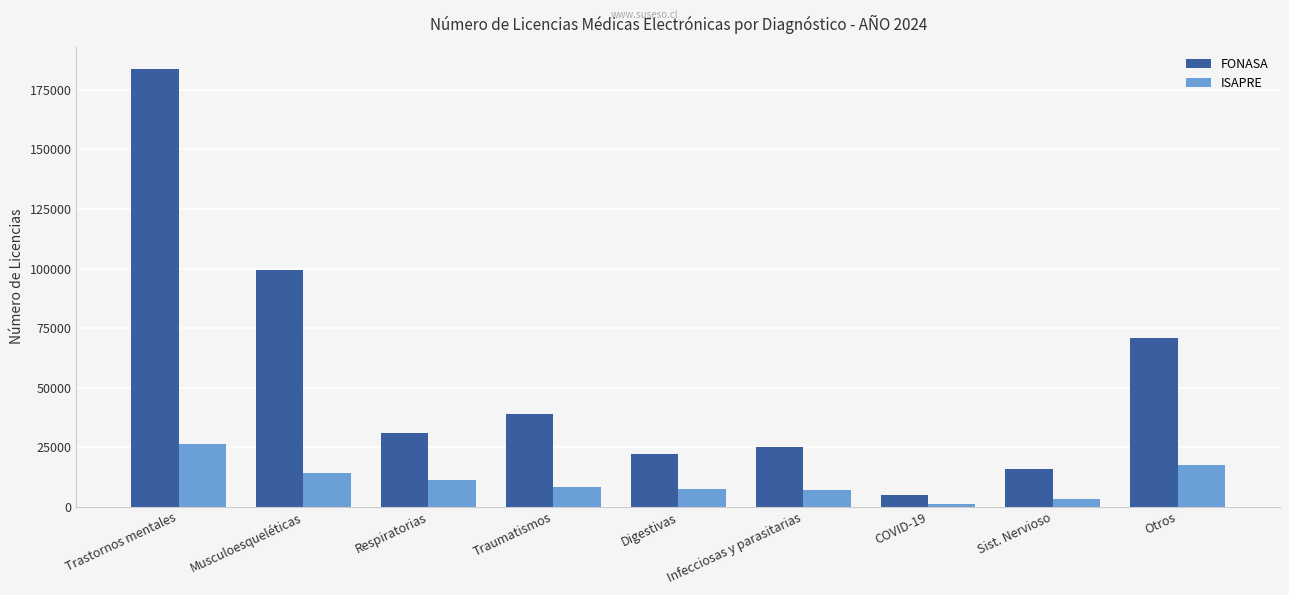

At how many categories does at least one series exceed 1495?

9